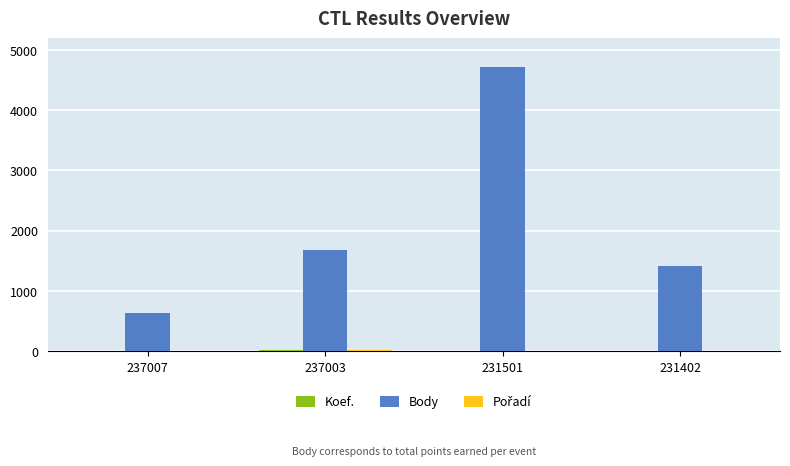

What is the sum of all Body values?

8426